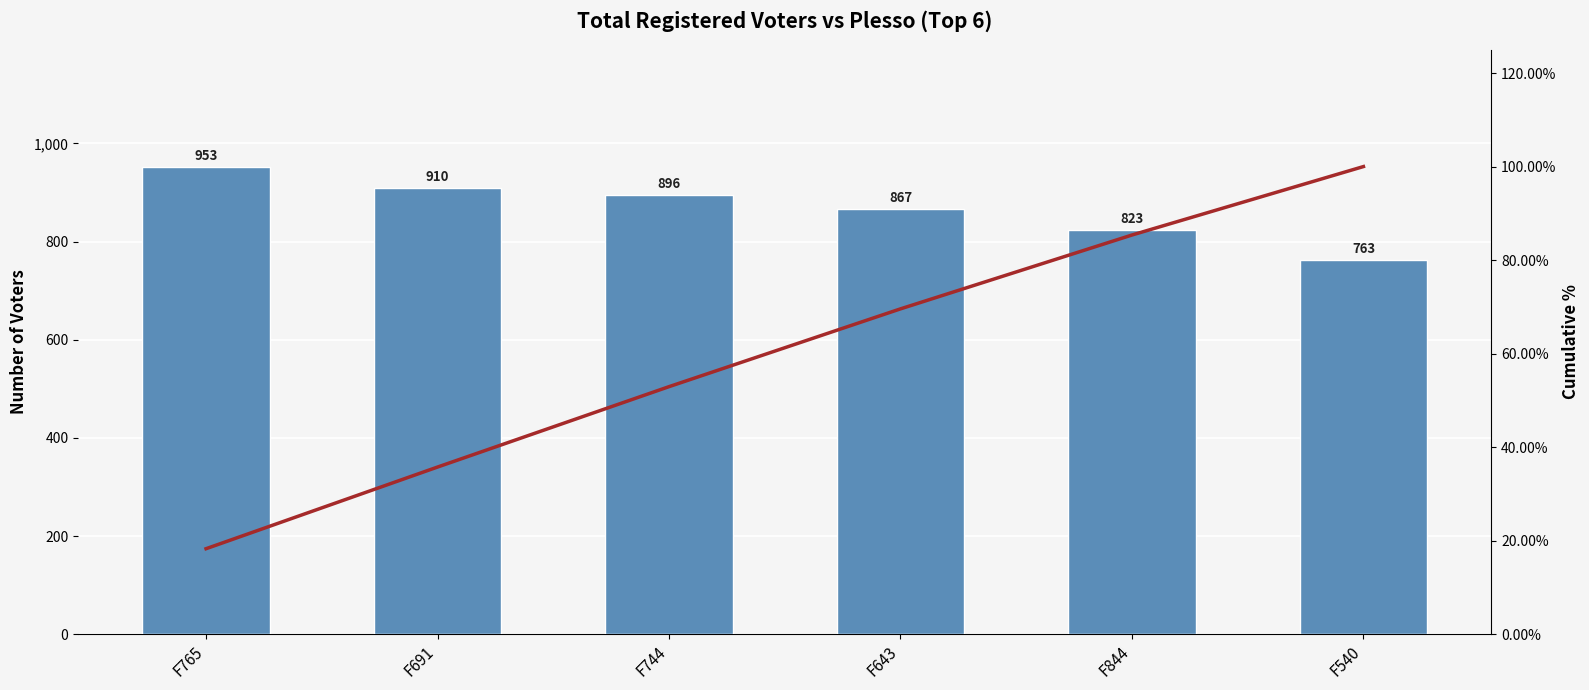

What is the sum of all Totale iscritti values?

5212.0